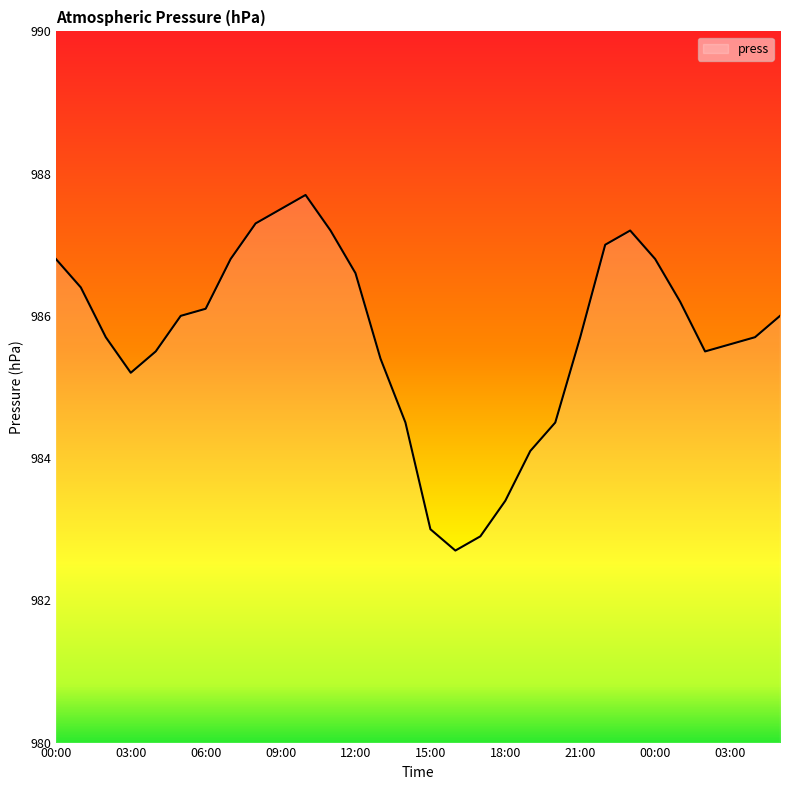

What is the maximum value shown in the chart?

987.7